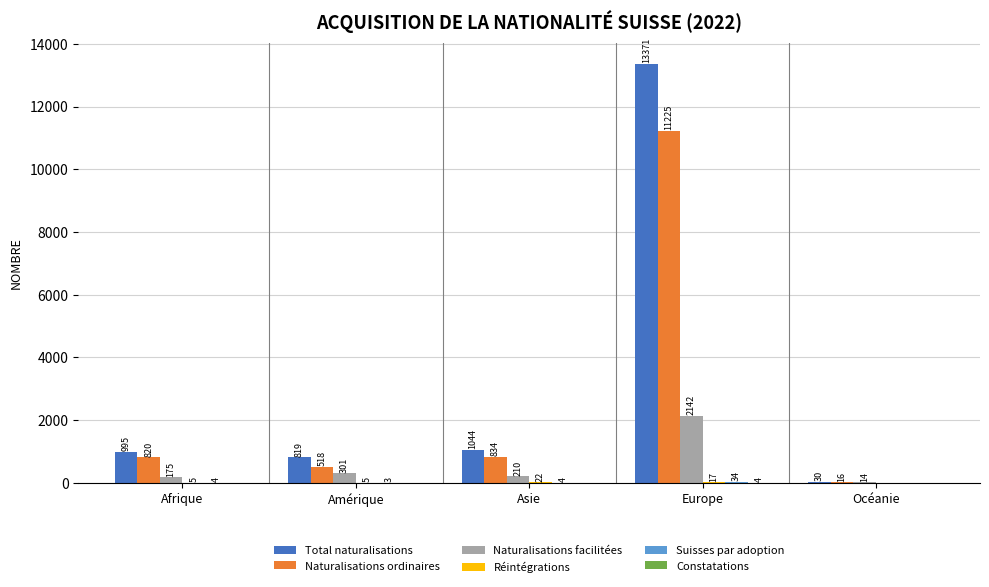

Which series has the largest total across all categories?

Total naturalisations